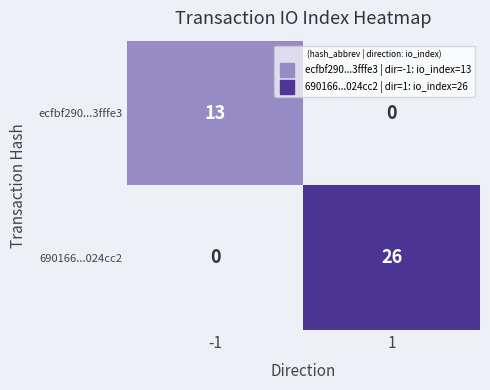

Which category has the lowest value in the 690166...024cc2 series?

-1